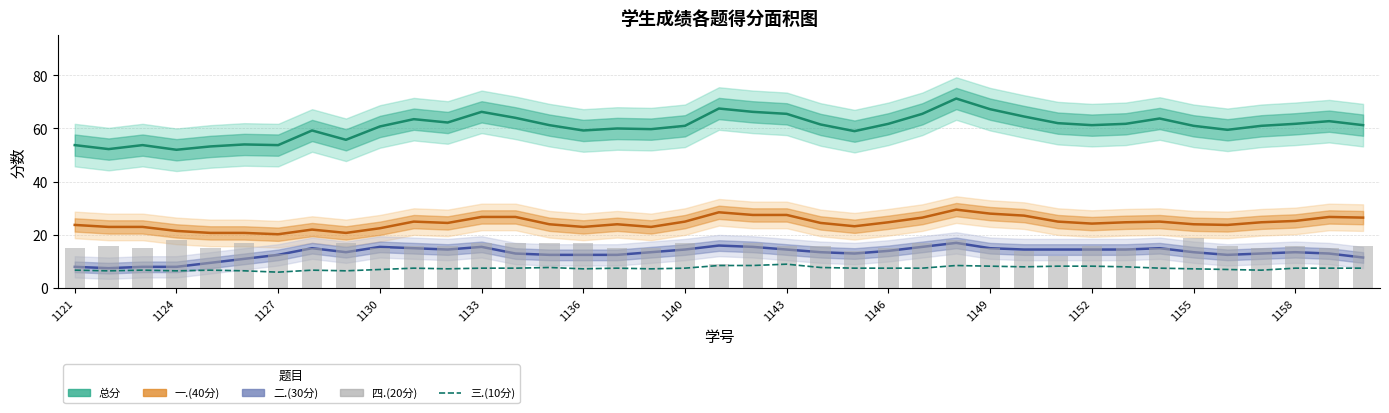

Rank the series at 23 from highest to lowest value.

总分, 一.(40分), 四.(20分), 二.(30分), 三.(10分)